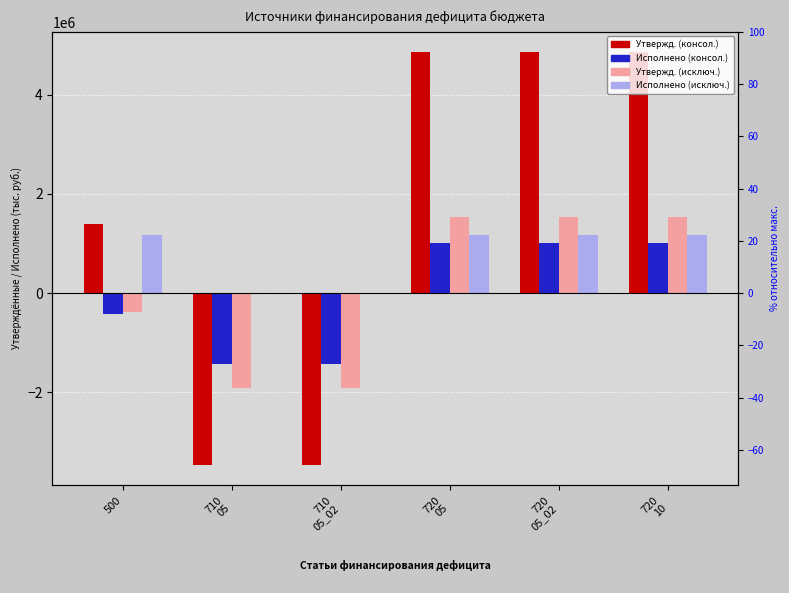

At which category does the chart reach its peak across all series?

720
05